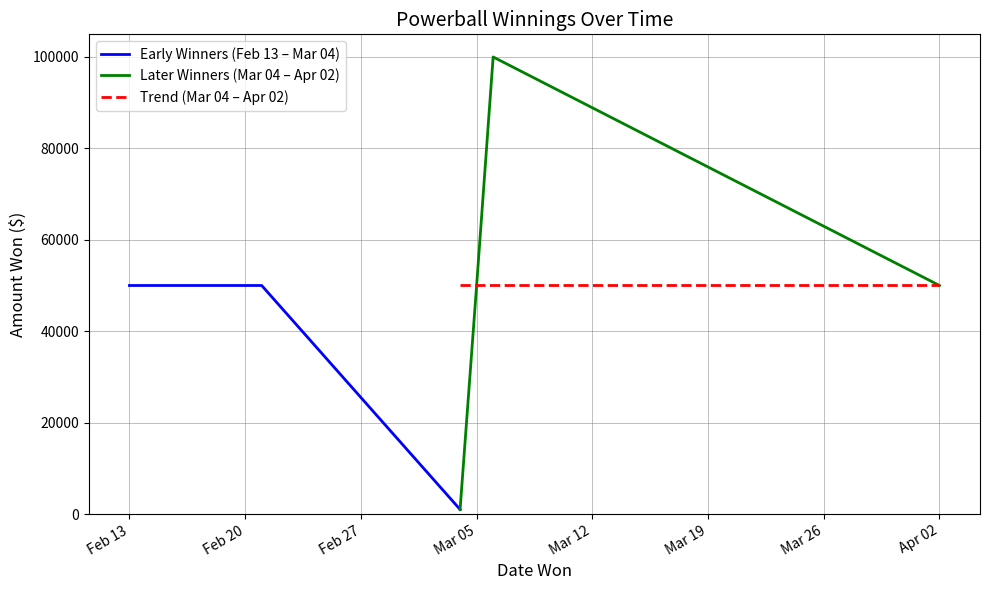

What is the sum of all values?

451000